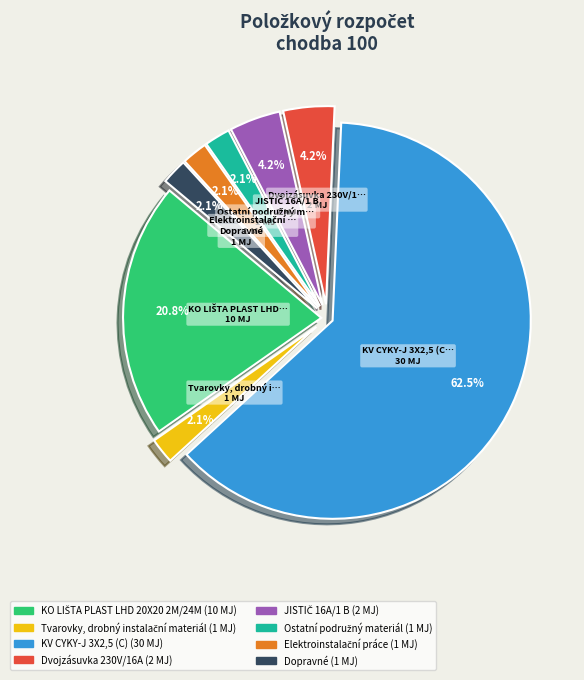

Which slice is the largest?

KV CYKY-J 3X2,5 (C)